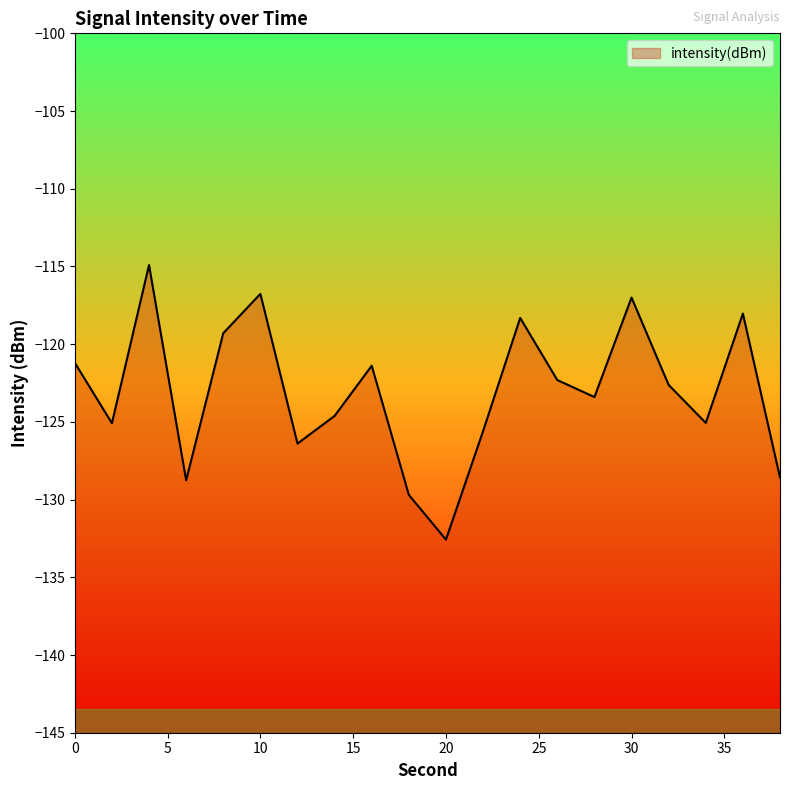

How many points are lower than both their immediate neighbors (excluding endpoints)?

6